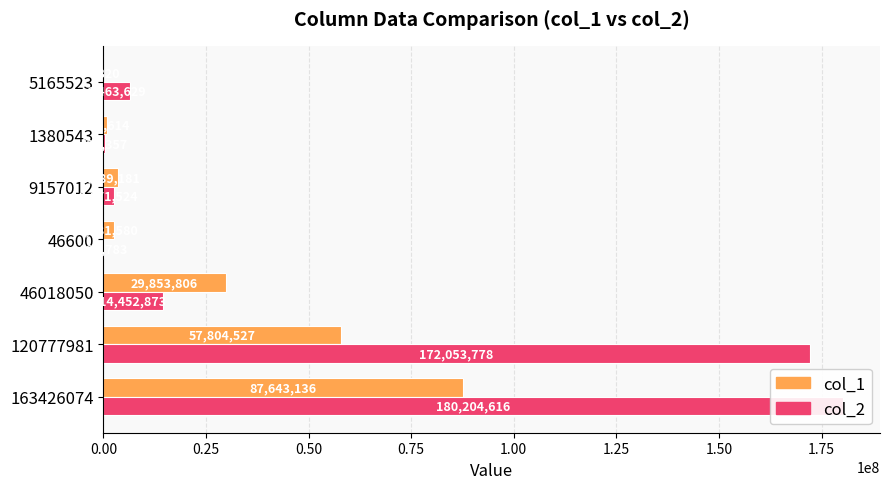

What is the value of the col_2 bar at the 7th from the left?

6463629